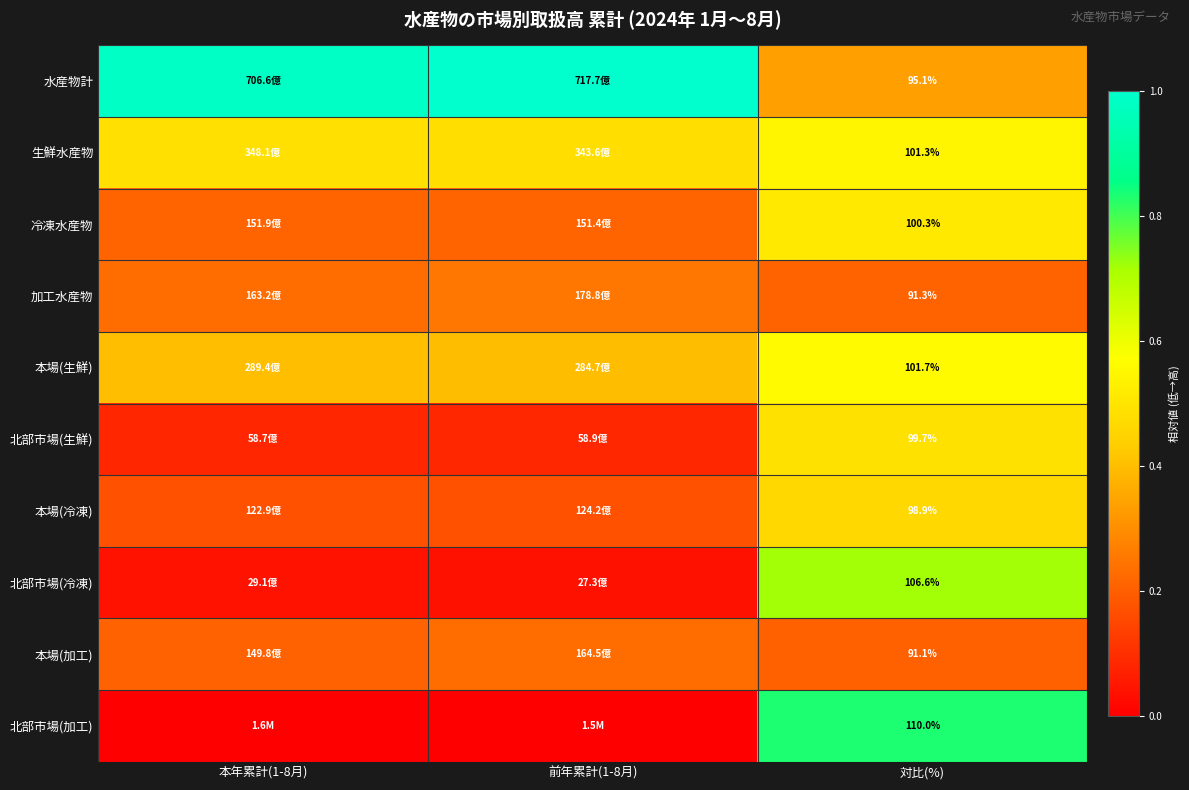

Which has a higher value, 本年累計(1-8月) or 対比(%)?

本年累計(1-8月)